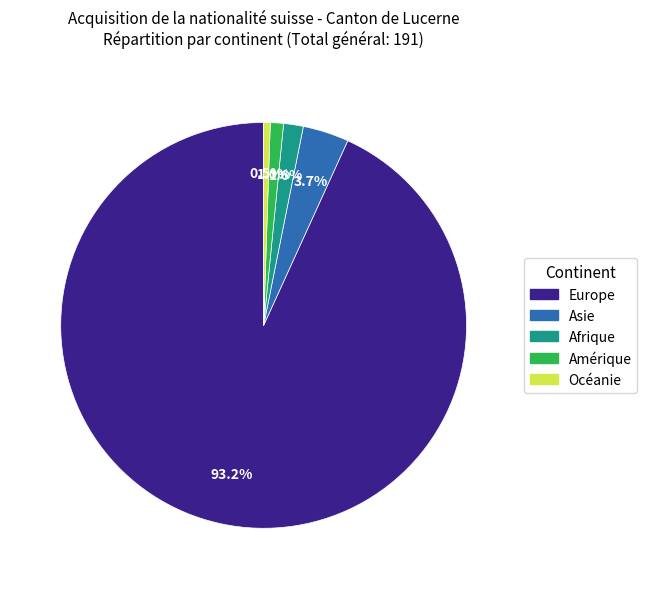

Which category has the biggest portion of the pie?

Europe